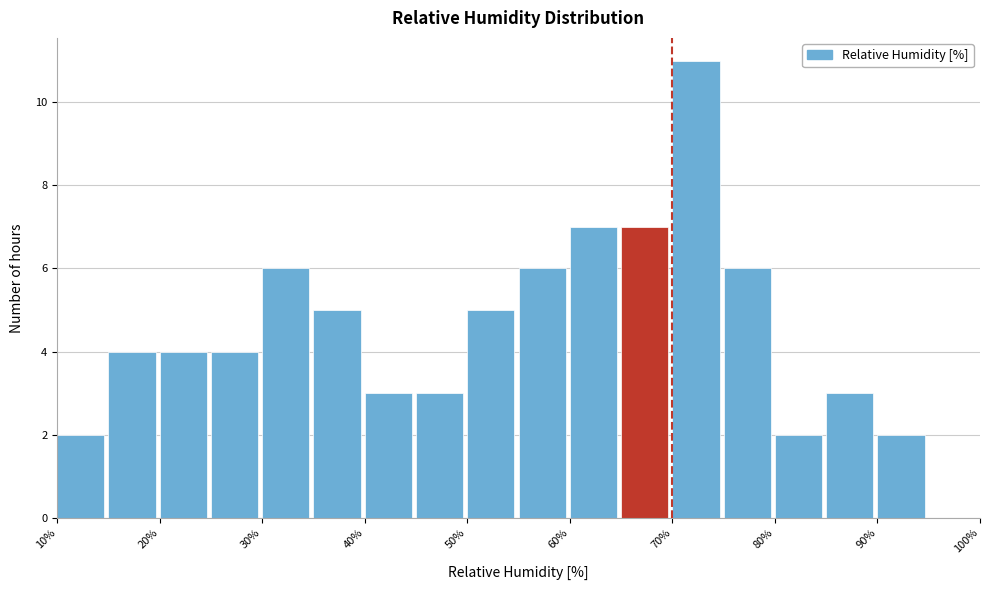

What is the height of the bar covering 25 to 30 on the x-axis? The values are not printed on the chart, so give them approximately, as read against the axis.

4